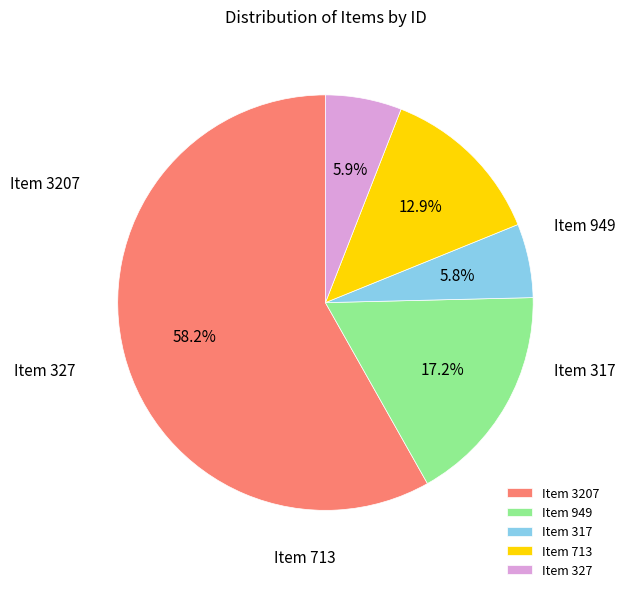

How many slices are in this pie chart?

5